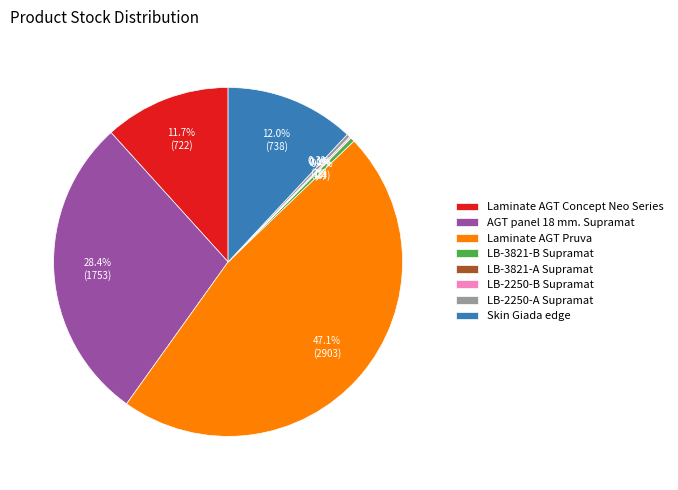

What is the largest slice in the pie chart?

Laminate AGT Pruva